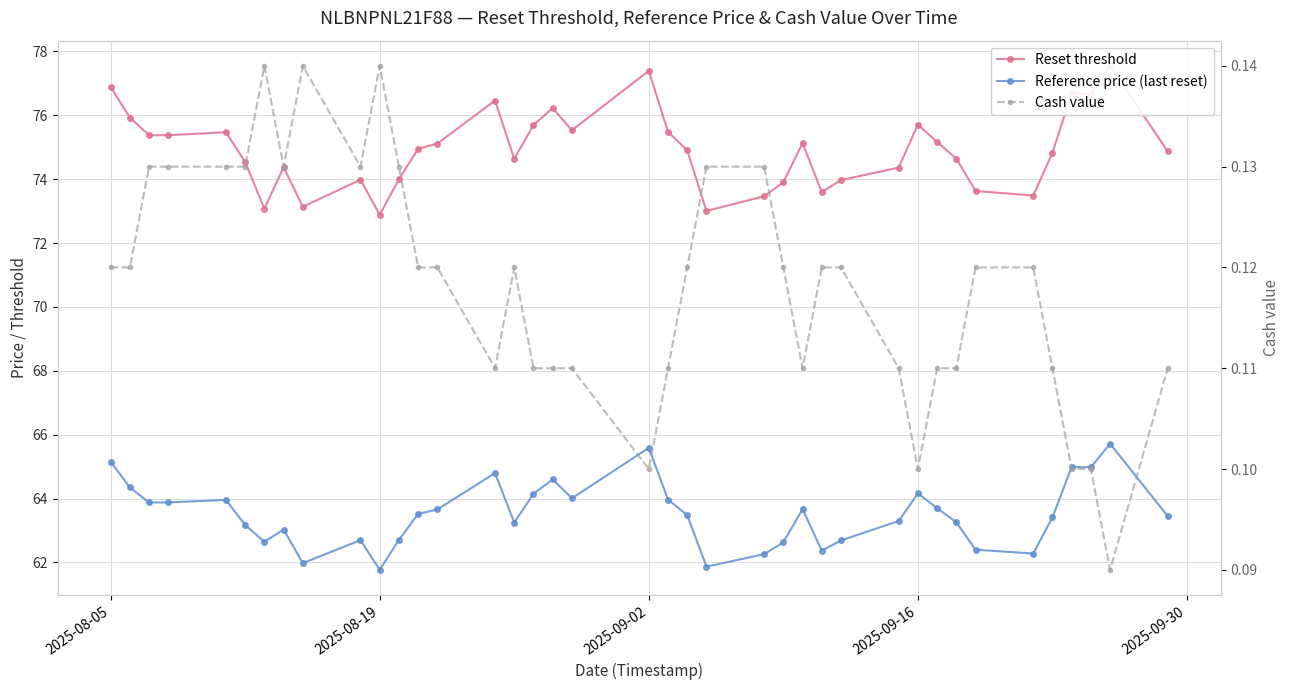

Which series has the largest total across all categories?

Reset threshold